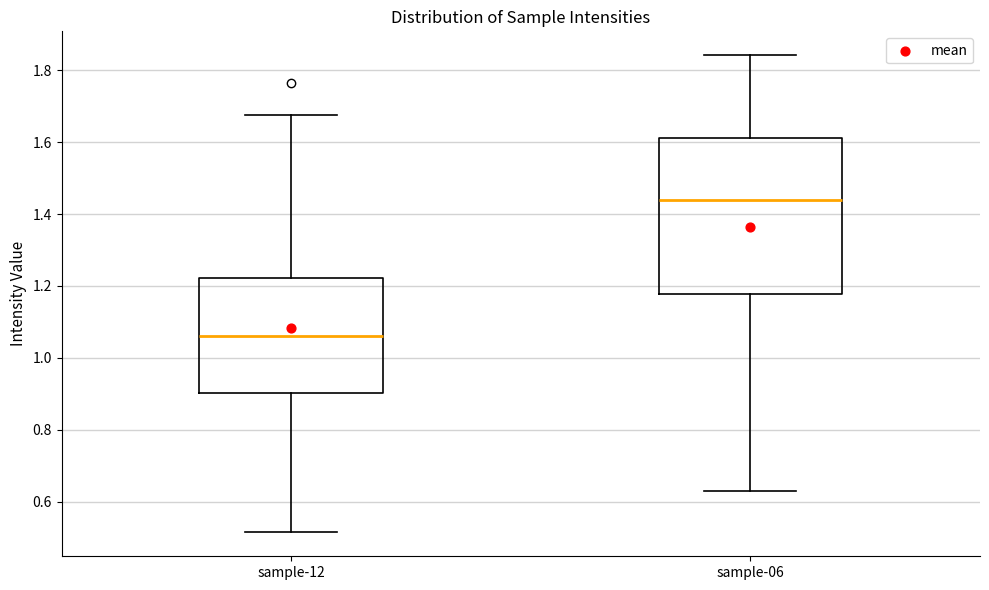

Where does the lower whisker of the box for sample-12 end on the y-axis? The values are not printed on the chart, so give them approximately, as read against the axis.

0.52